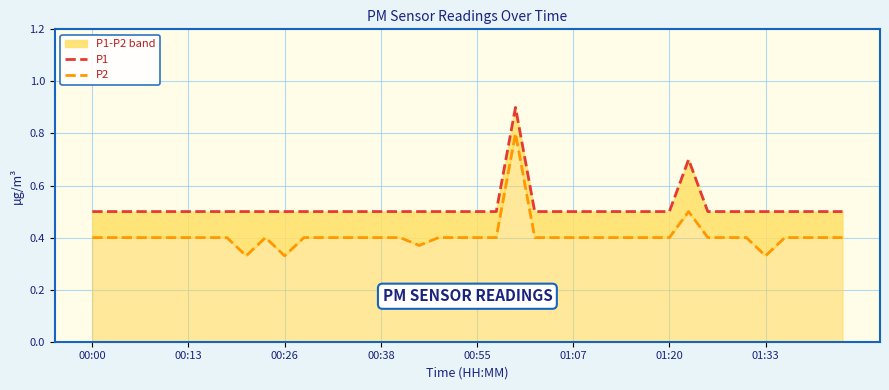

At which label is P1 closest to 0?

00:00